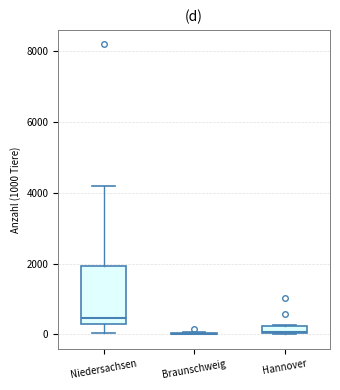

Which box is the tallest, from its lower edge to its upper edge?

Niedersachsen